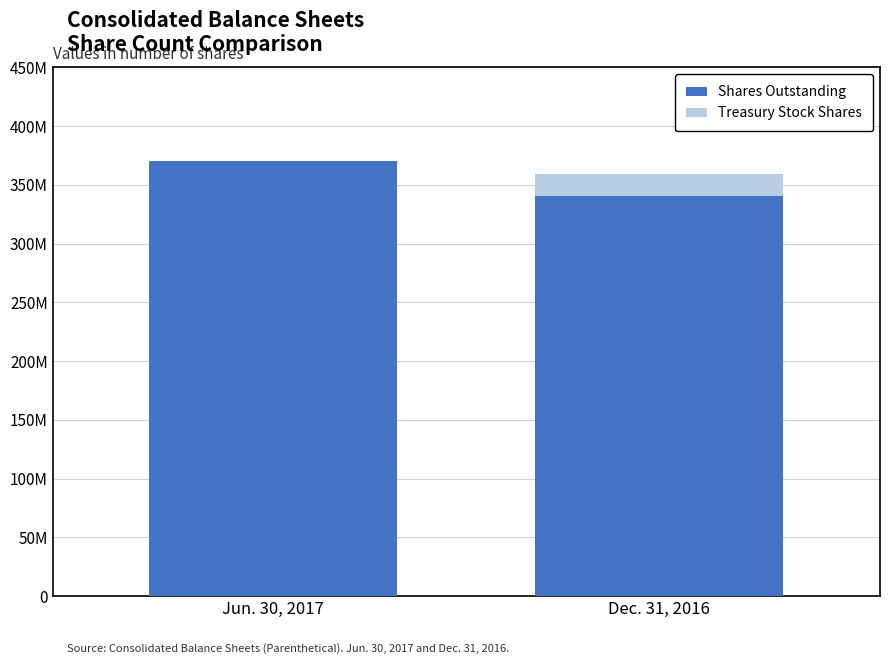

At how many categories does at least one series exceed 99944243?

2